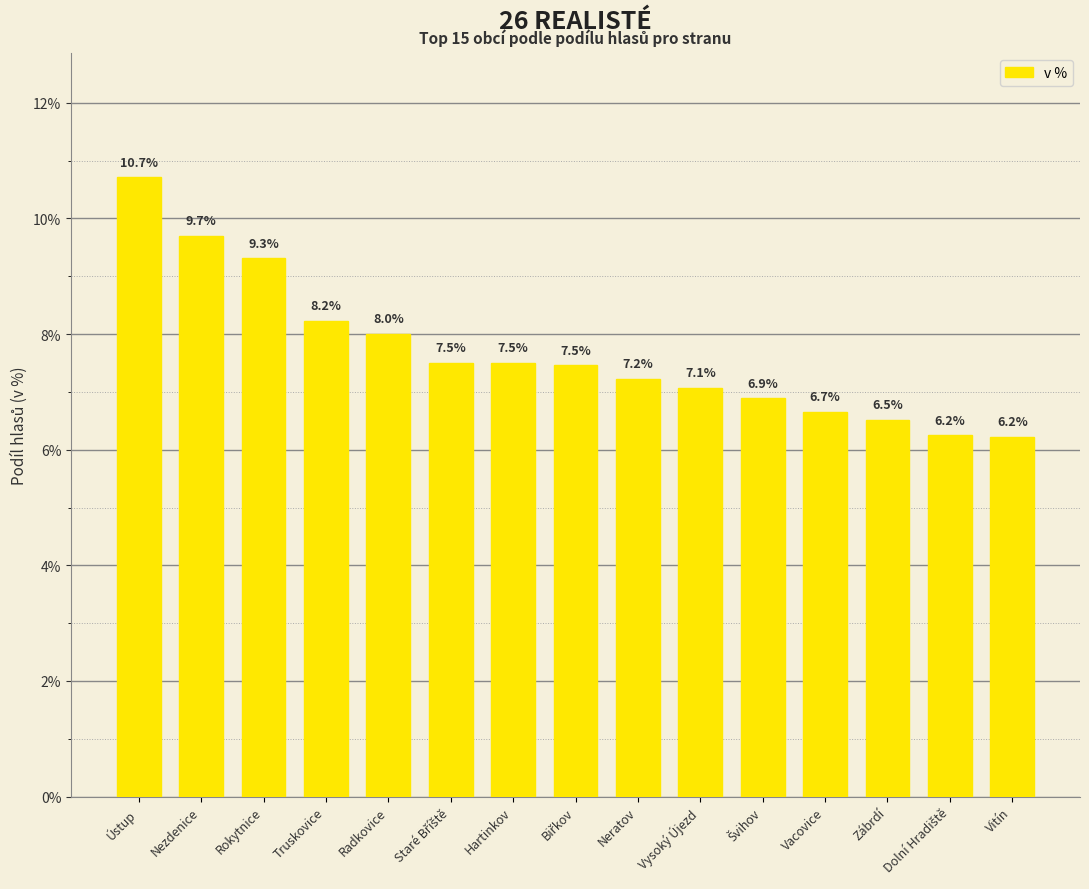

What is the difference between the second highest and minimum values?

3.5